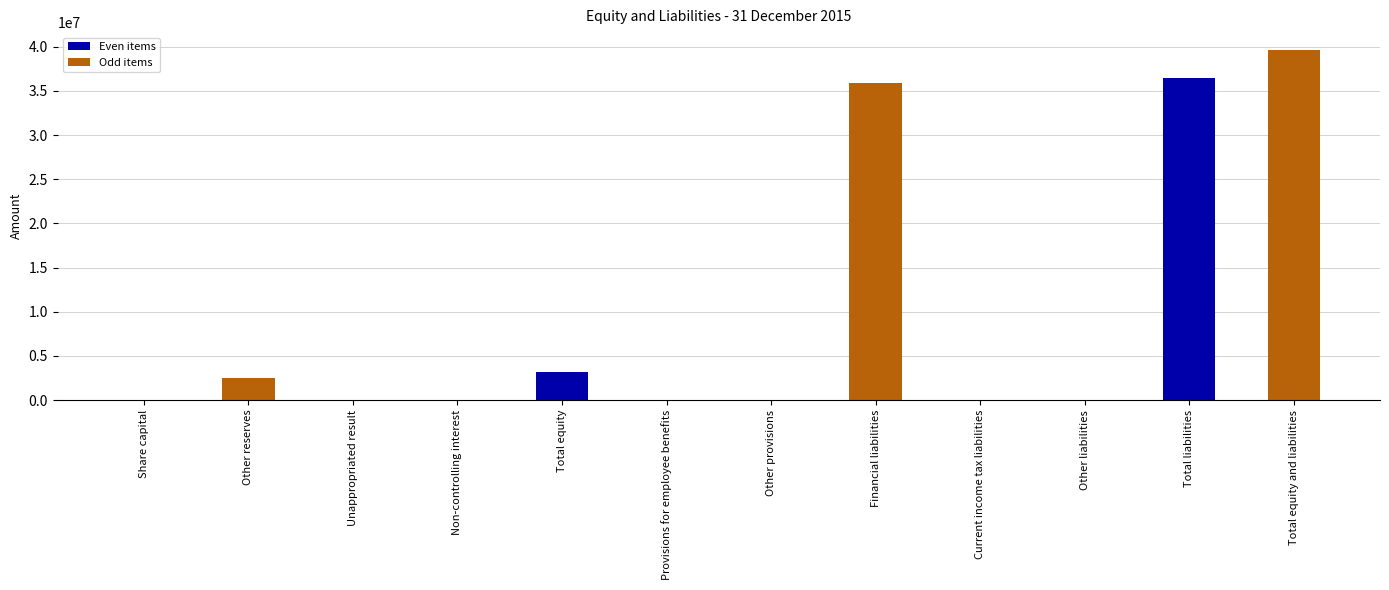

What is the maximum value shown in the chart?

39668606.0